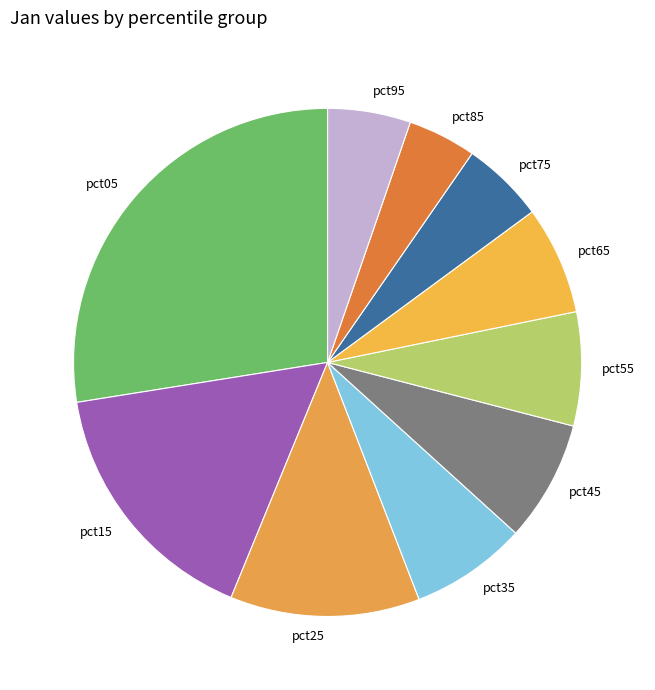

Is there a majority slice in this chart?

No